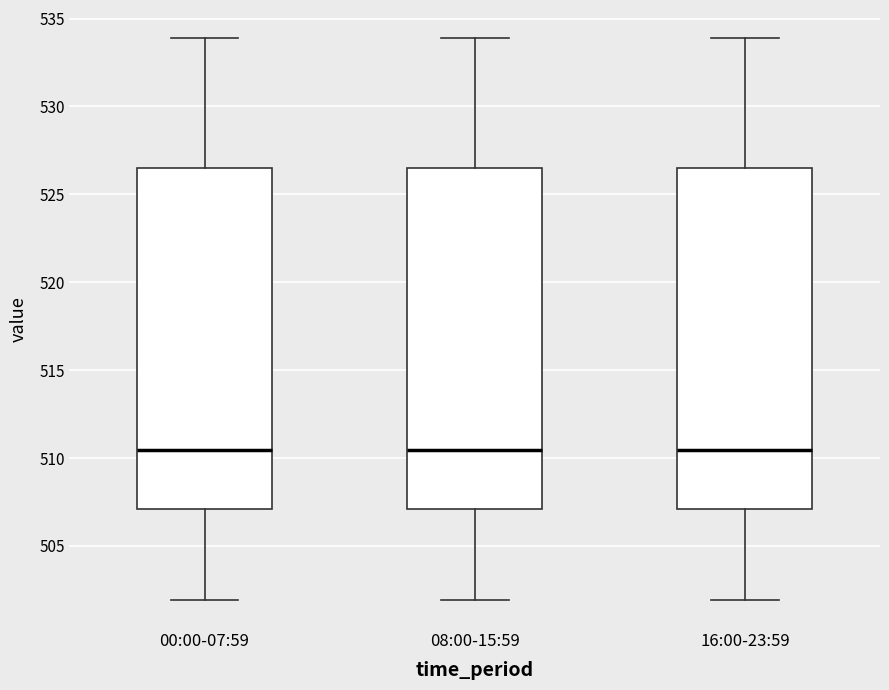

Where does the lower whisker of the box for 16:00-23:59 end on the y-axis? The values are not printed on the chart, so give them approximately, as read against the axis.

502.0